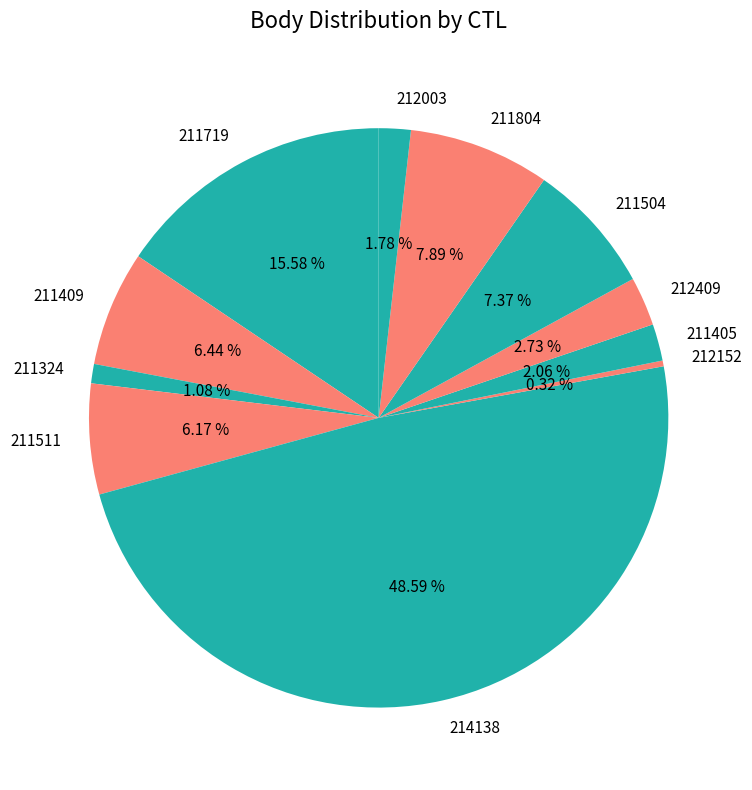

Does 211719 represent more than half of the total?

No